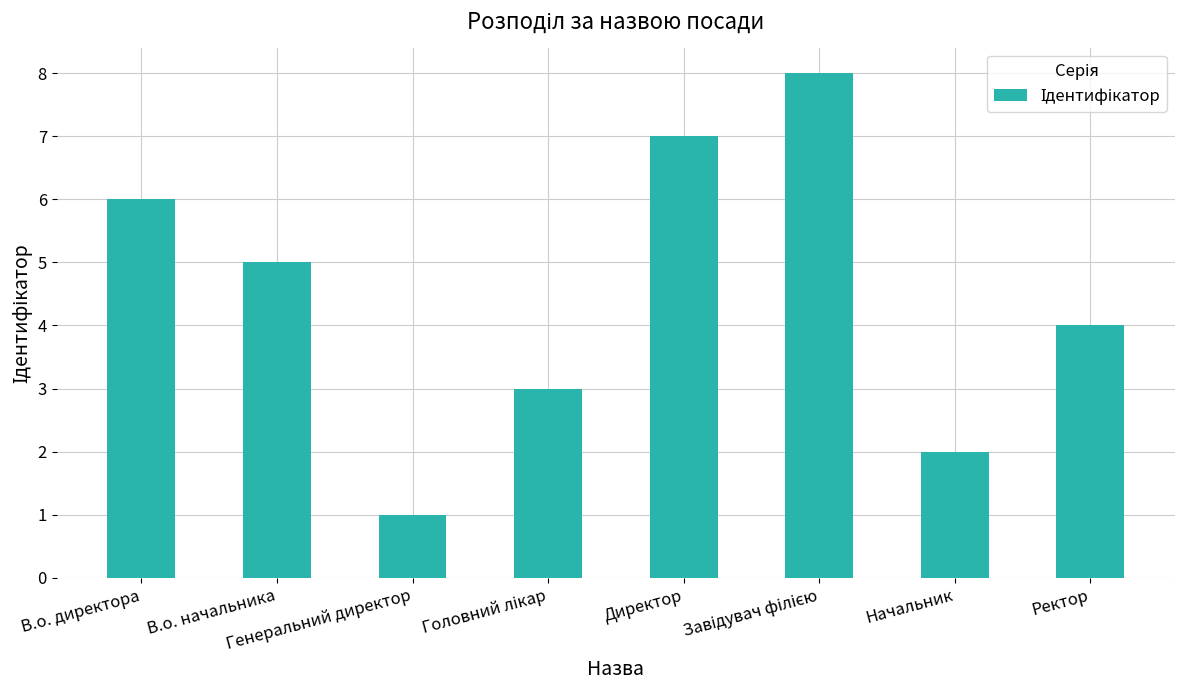

True or false: the data shows 1 at Генеральний директор.

True